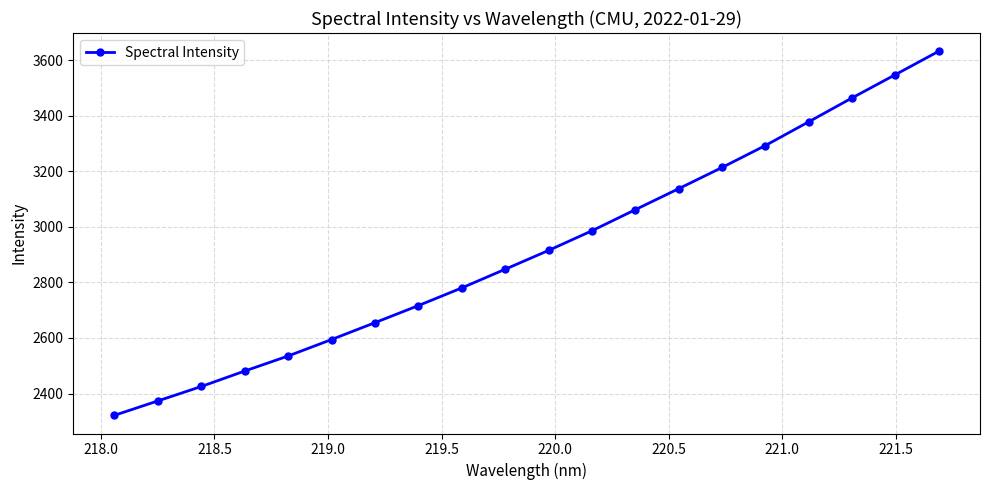

What is the greatest value displayed?

3631.8